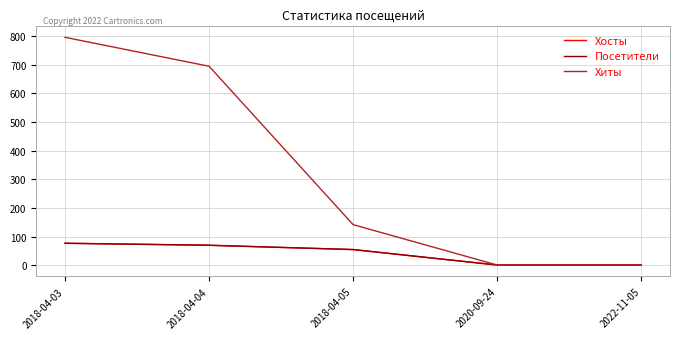

Is this an area chart (filled region under the line)?

No